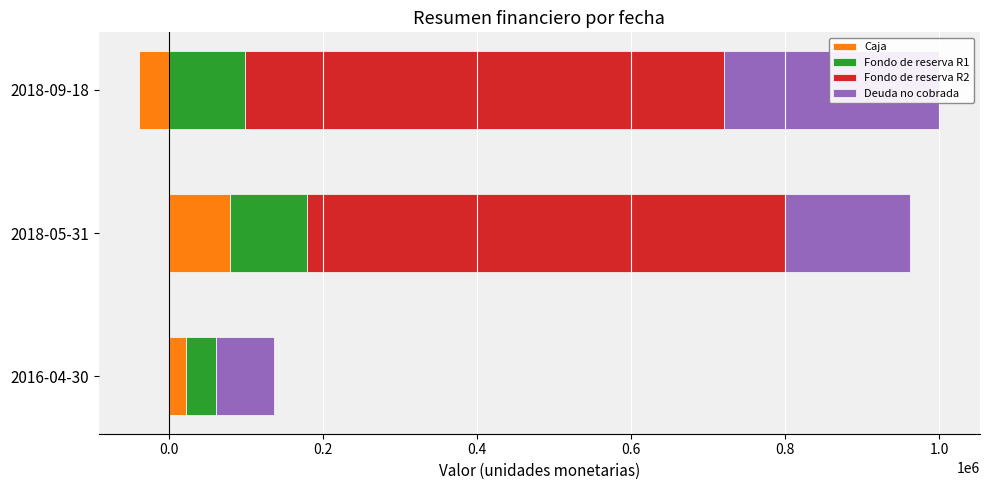

How many groups of bars are there?

3